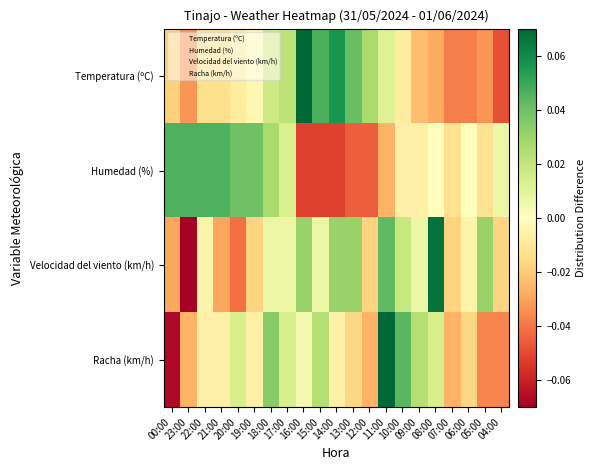

What is the total value across all series at 08:00?

0.1